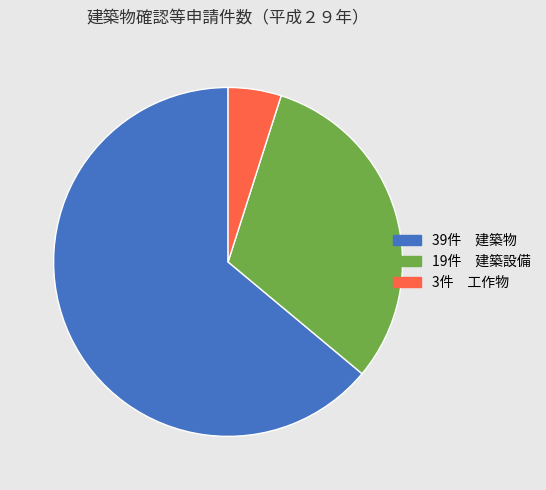

What is the ratio of the value at 19件 建築設備 to the value at 3件 工作物?

6.3